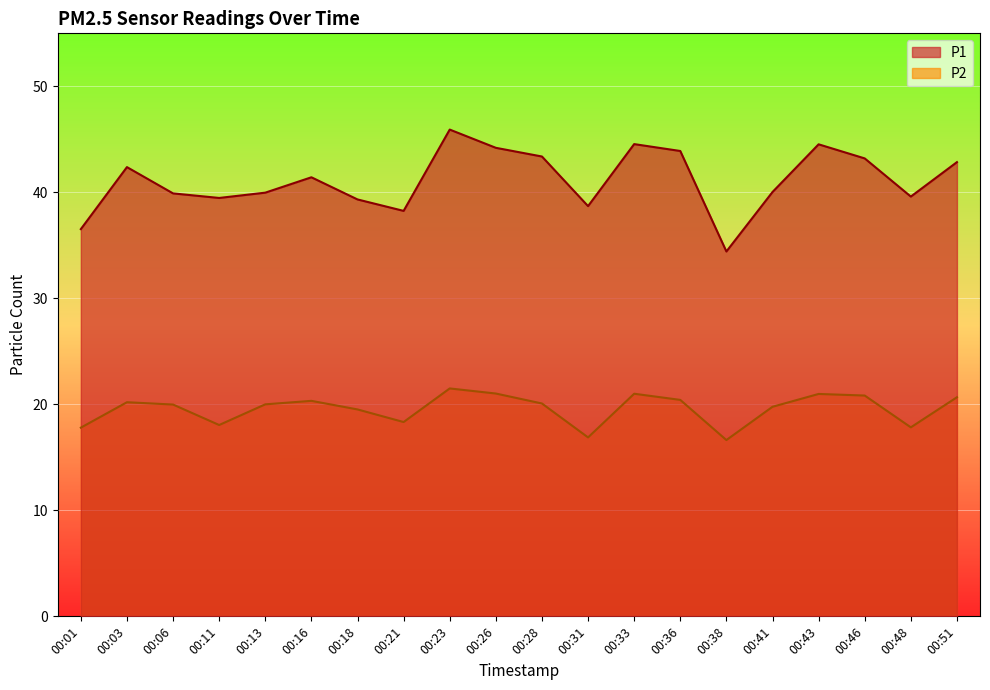

How many series are shown in this chart?

2